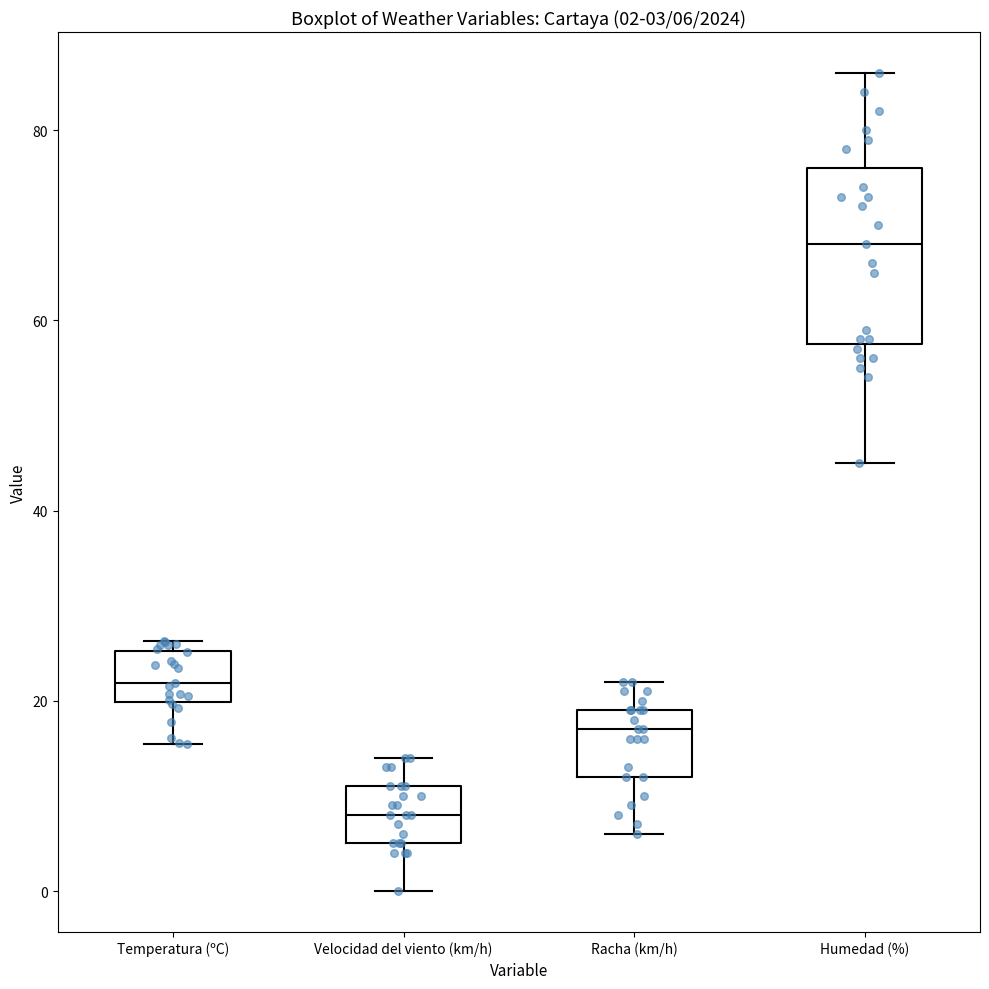

Which box is the tallest, from its lower edge to its upper edge?

Humedad (%)